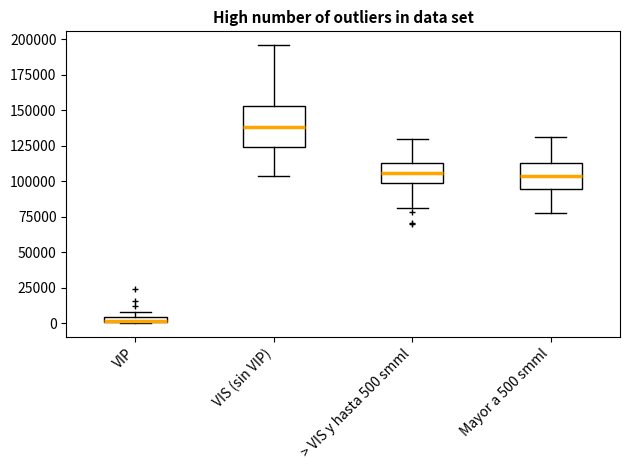

Where is the lower edge of the box for VIP on the y-axis? The values are not printed on the chart, so give them approximately, as read against the axis.

0